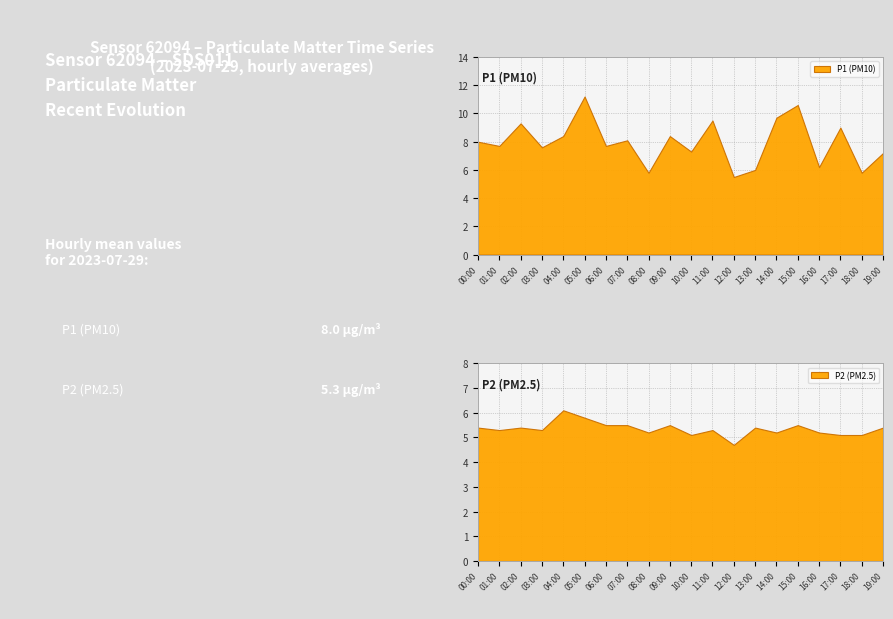

Which category has the highest value across all series?

05:00